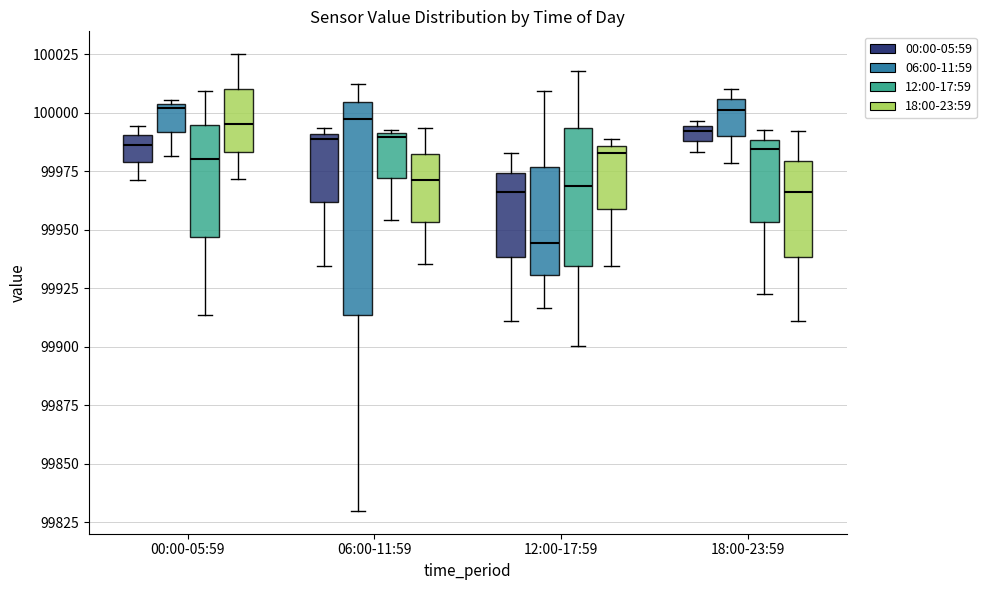

Which box's median line is the lowest?

12:00-17:59 (06:00-11:59)